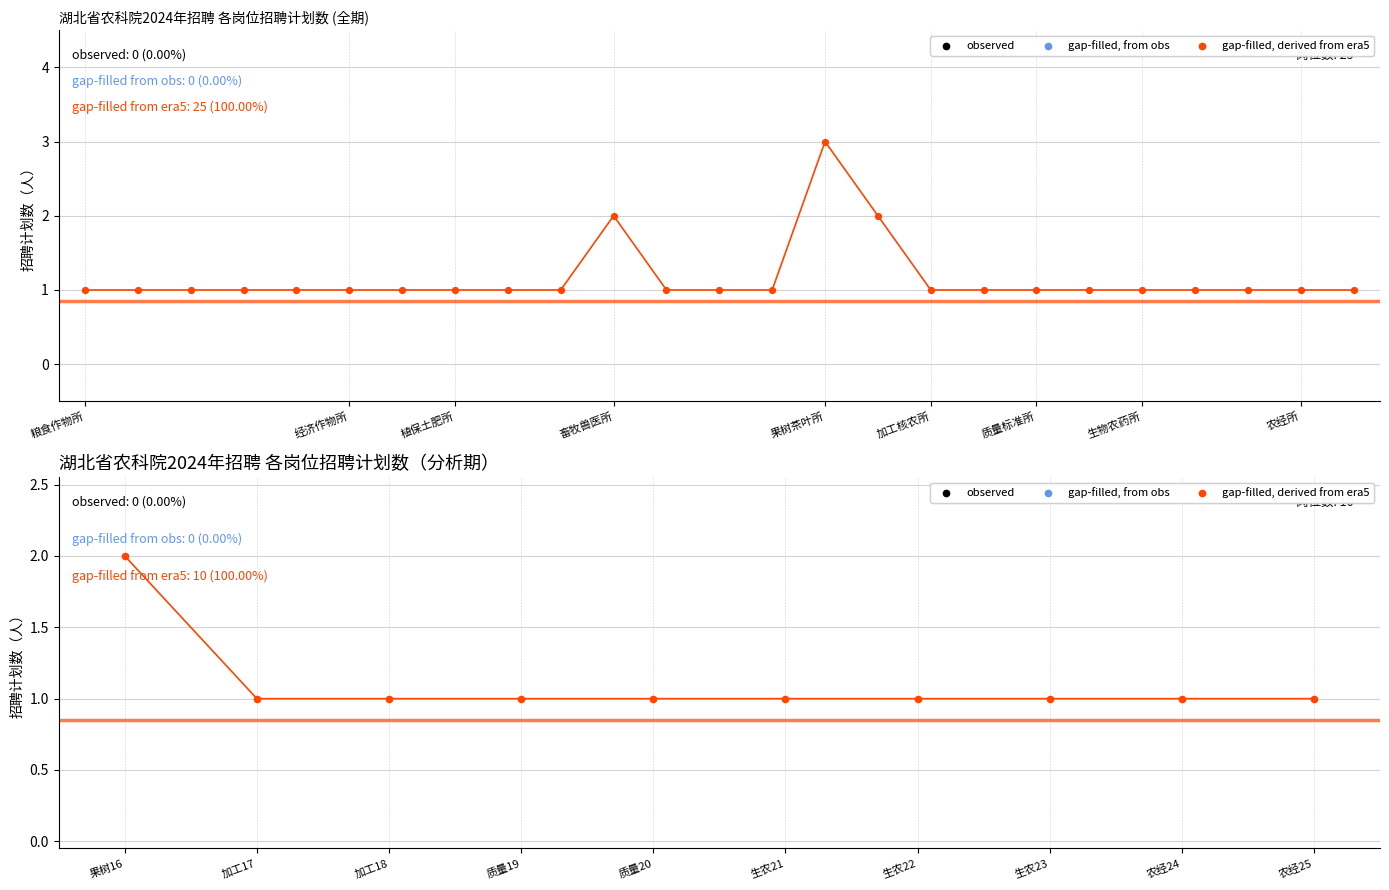

Approximately how many times larger is the value at 农产品加工与核农技术研究所 compared to 湖北省生物农药工程研究中心?

1.0